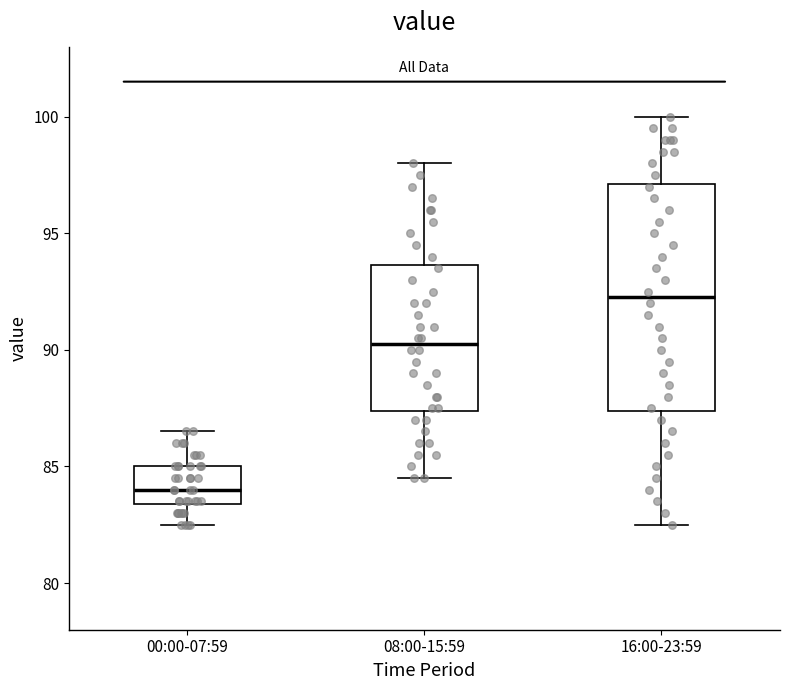

Reading left to right, read every box against the y-axis: the position of its median line, the range the box covers, and the ends of its whiskers. The values are not printed on the chart, so give them approximately, as read against the axis.

00:00-07:59: median 84.0, box 83.5 to 85.0, whiskers 82.5 to 86.5
08:00-15:59: median 90.5, box 87.5 to 93.5, whiskers 84.5 to 98.0
16:00-23:59: median 92.5, box 87.5 to 97.0, whiskers 82.5 to 100.0